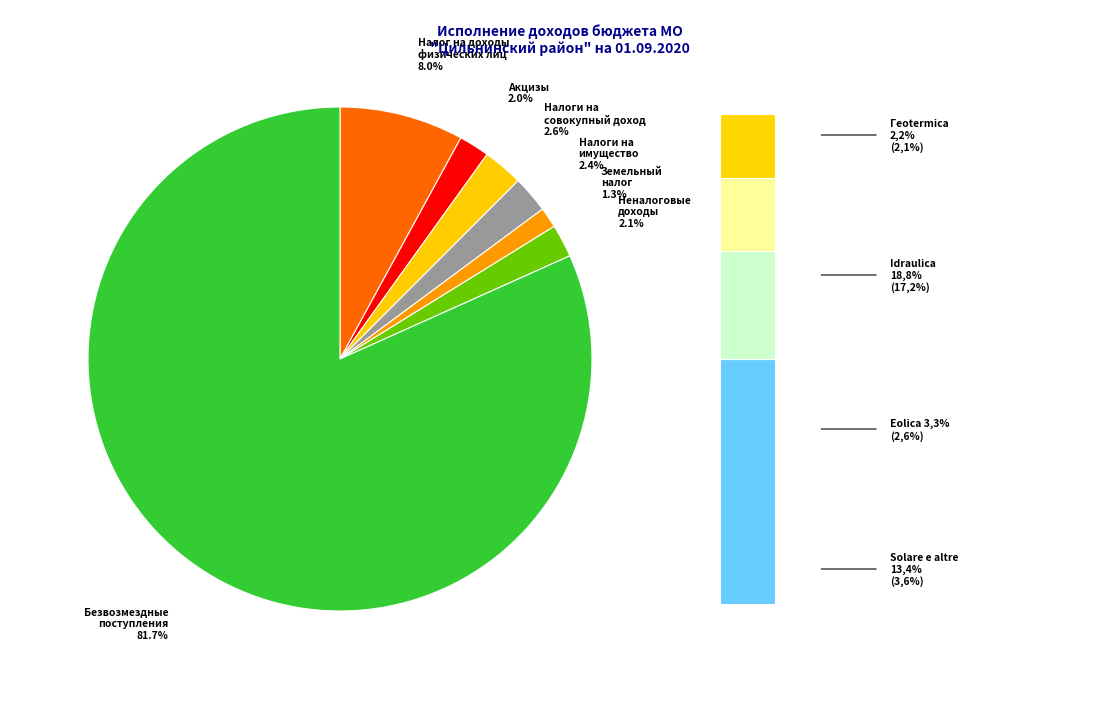

How many slices are in this pie chart?

7